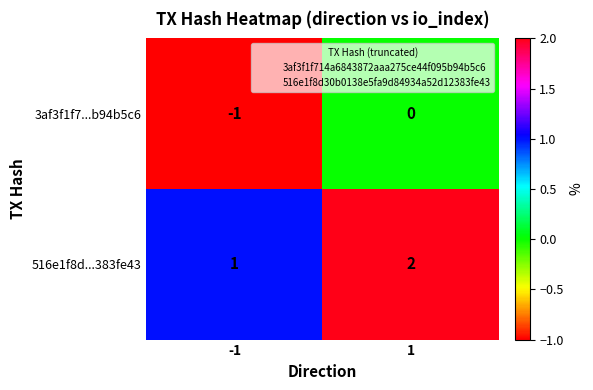

What is the sum of all 516e1f8d...383fe43 values?

3